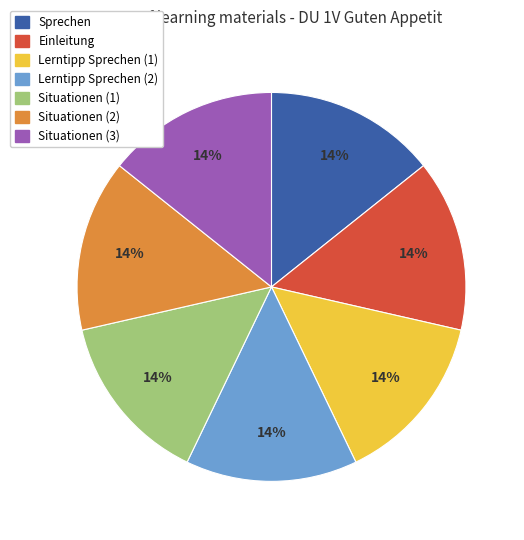

To the nearest percent, what is the average slice percentage?

14%